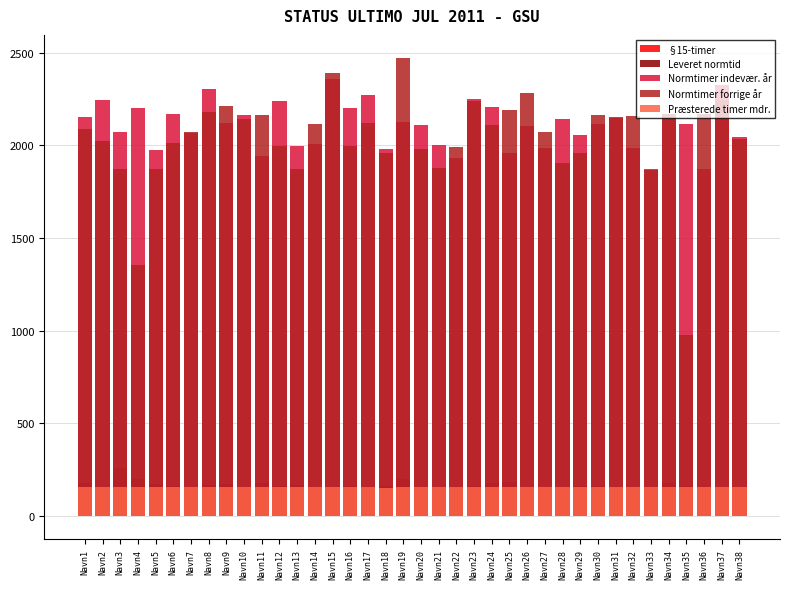

What is the total value across all series at Navn7?

4443.5